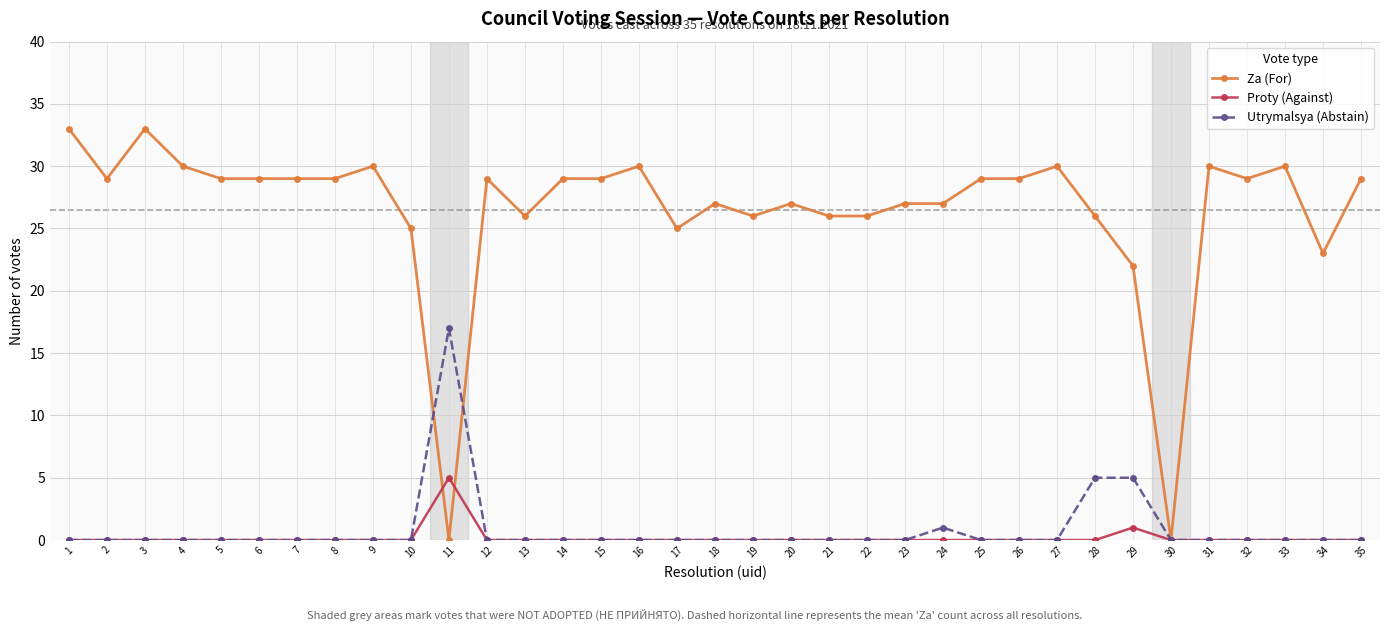

Reading right to left, transcribe all the data shown in this chart.

Za (For): 35=29	34=23	33=30	32=29	31=30	30=0	29=22	28=26	27=30	26=29	25=29	24=27	23=27	22=26	21=26	20=27	19=26	18=27	17=25	16=30	15=29	14=29	13=26	12=29	11=0	10=25	9=30	8=29	7=29	6=29	5=29	4=30	3=33	2=29	1=33
Proty (Against): 35=0	34=0	33=0	32=0	31=0	30=0	29=1	28=0	27=0	26=0	25=0	24=0	23=0	22=0	21=0	20=0	19=0	18=0	17=0	16=0	15=0	14=0	13=0	12=0	11=5	10=0	9=0	8=0	7=0	6=0	5=0	4=0	3=0	2=0	1=0
Utrymalsya (Abstain): 35=0	34=0	33=0	32=0	31=0	30=0	29=5	28=5	27=0	26=0	25=0	24=1	23=0	22=0	21=0	20=0	19=0	18=0	17=0	16=0	15=0	14=0	13=0	12=0	11=17	10=0	9=0	8=0	7=0	6=0	5=0	4=0	3=0	2=0	1=0